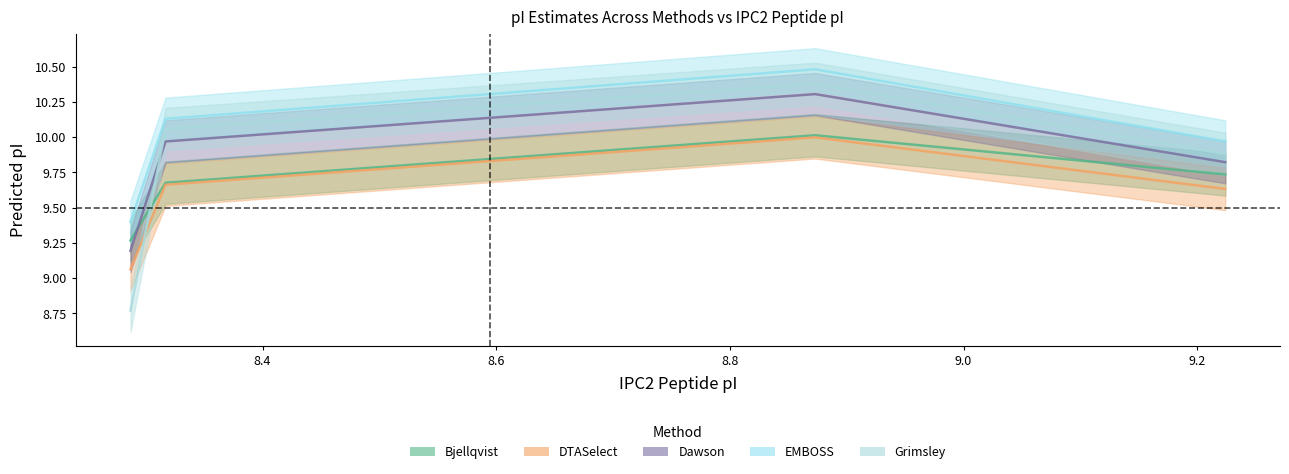

What is the difference between the second highest and second lowest values in the Dawson series?

0.1